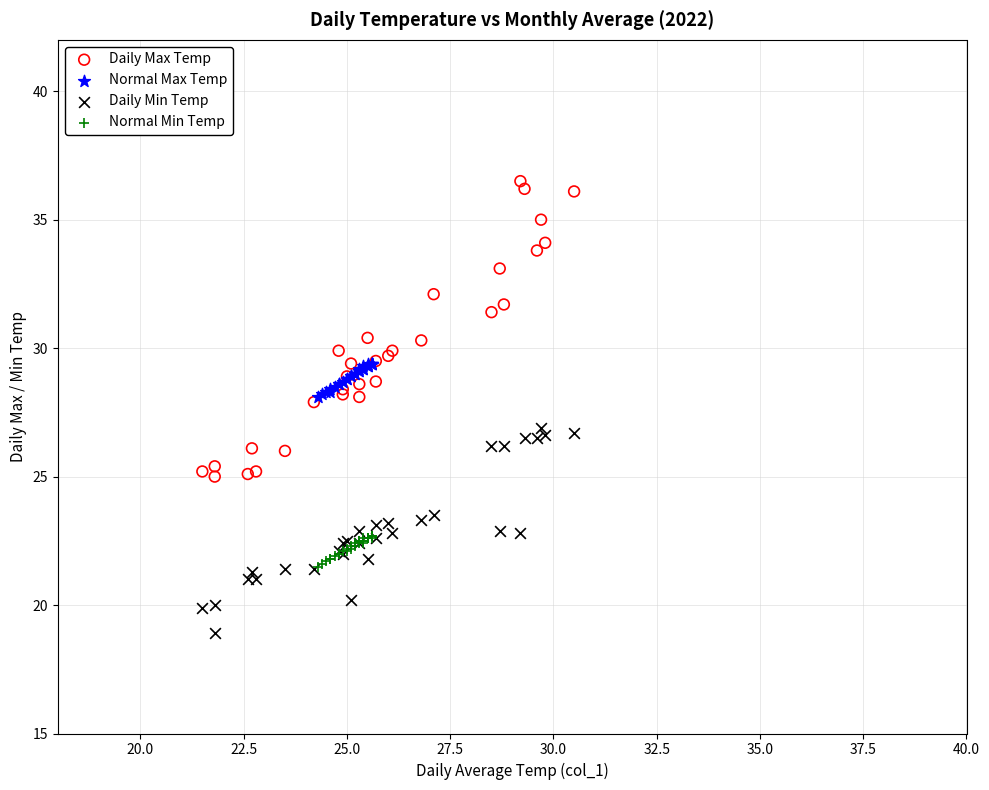

Which series contains the highest Y value?

Daily Max Temp